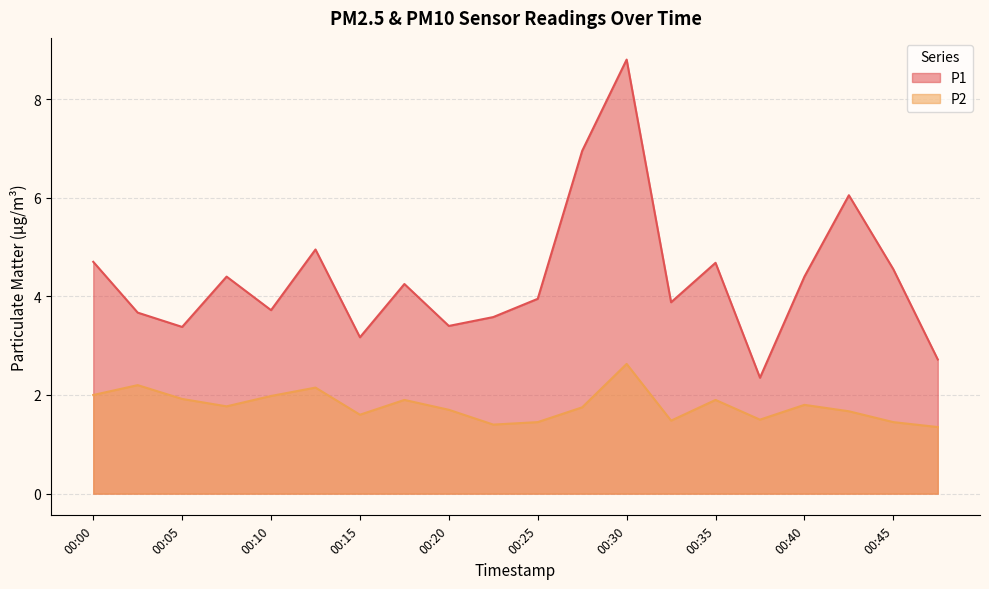

Rank the series by their average value, from highest to lowest.

P1, P2